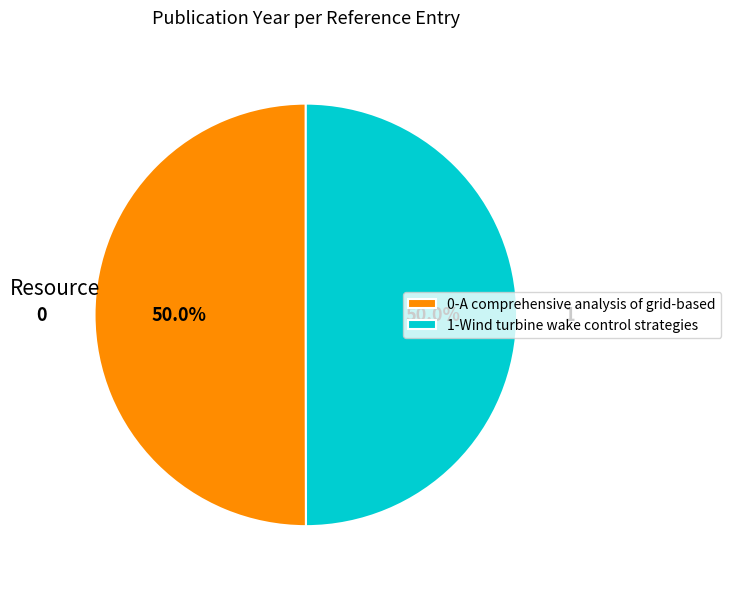

How many slices are in this pie chart?

2